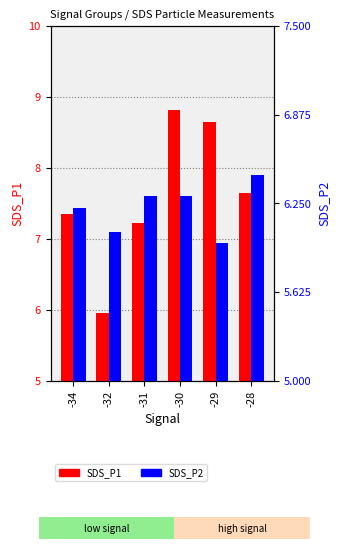

What is the total value across all series at -28?

14.1